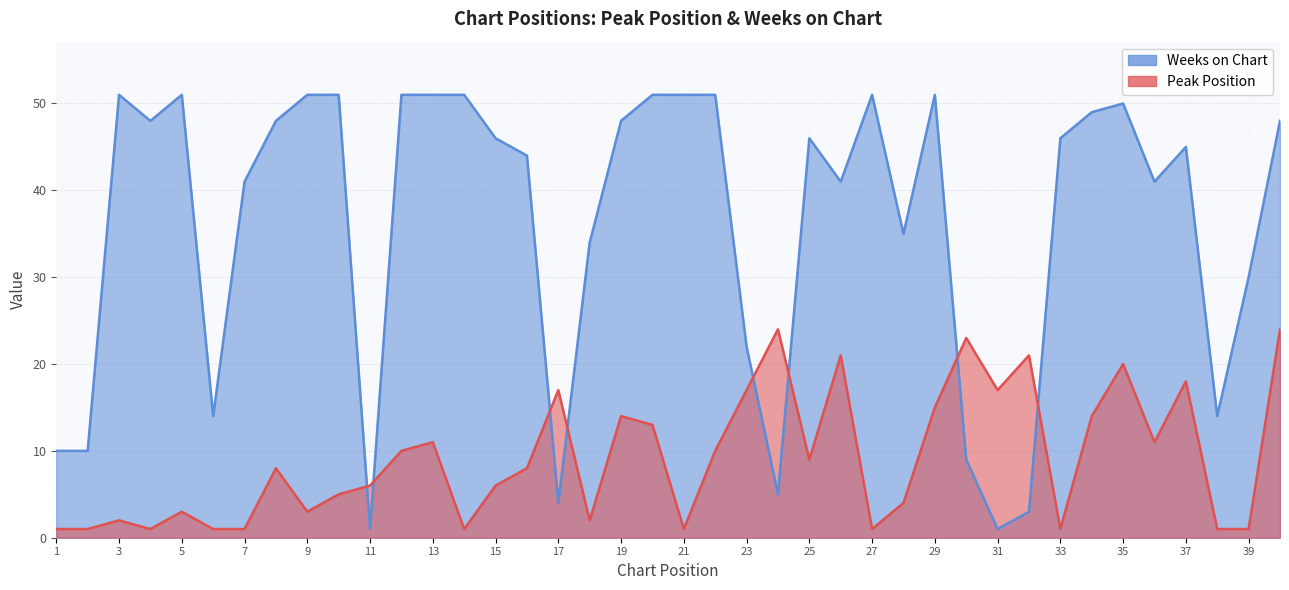

Between 25 and 38, which is larger?

25